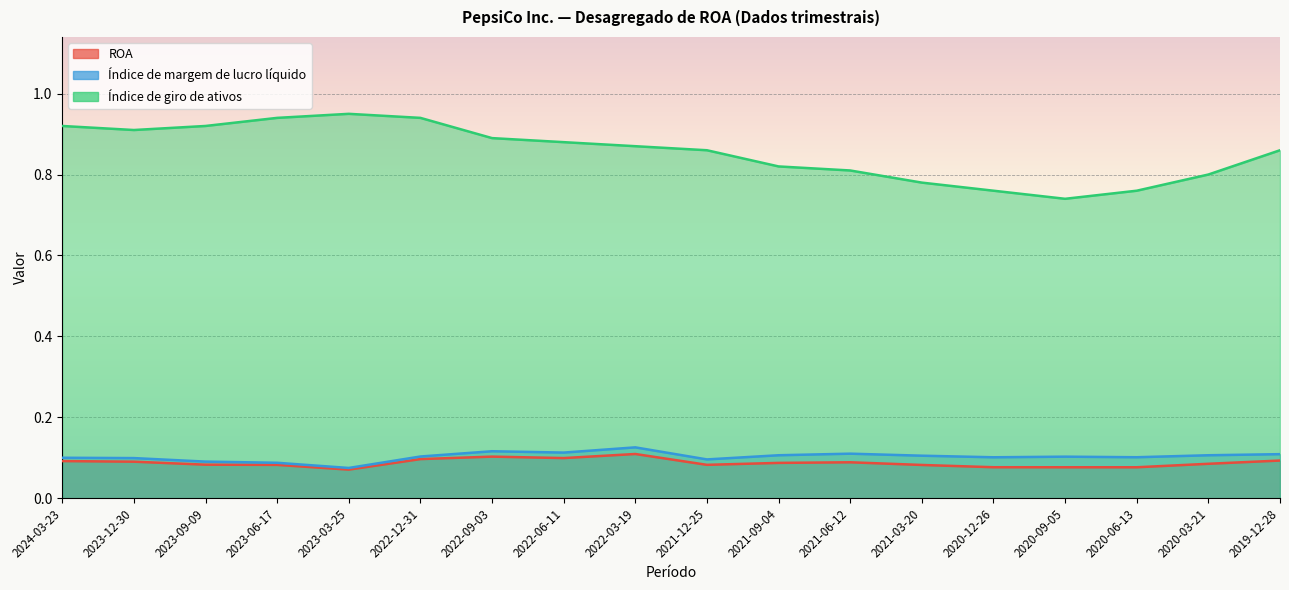

The value of Índice de giro de ativos at 2023-12-30 is 1.6. True or false?

False